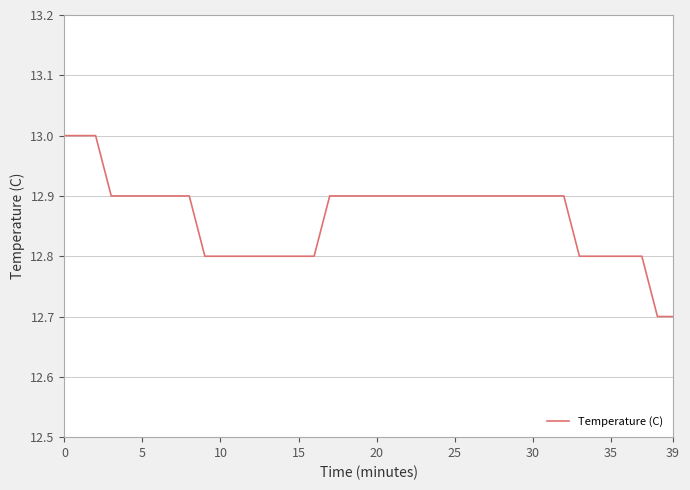

What is the greatest value displayed?

13.0